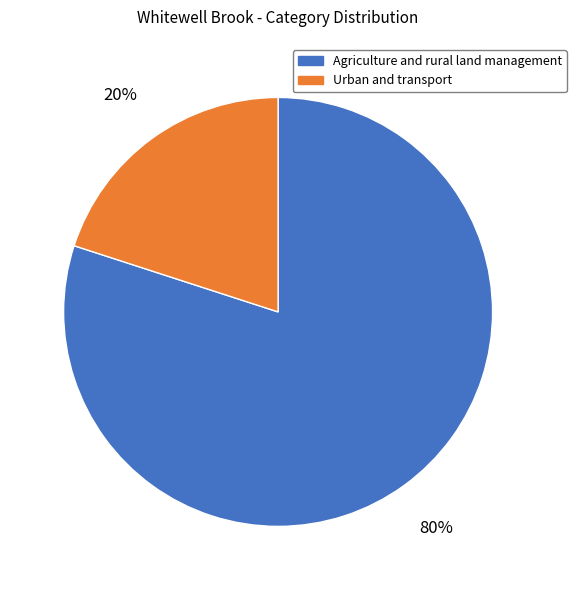

To the nearest percent, what percentage of the pie is Agriculture and rural land management?

80%